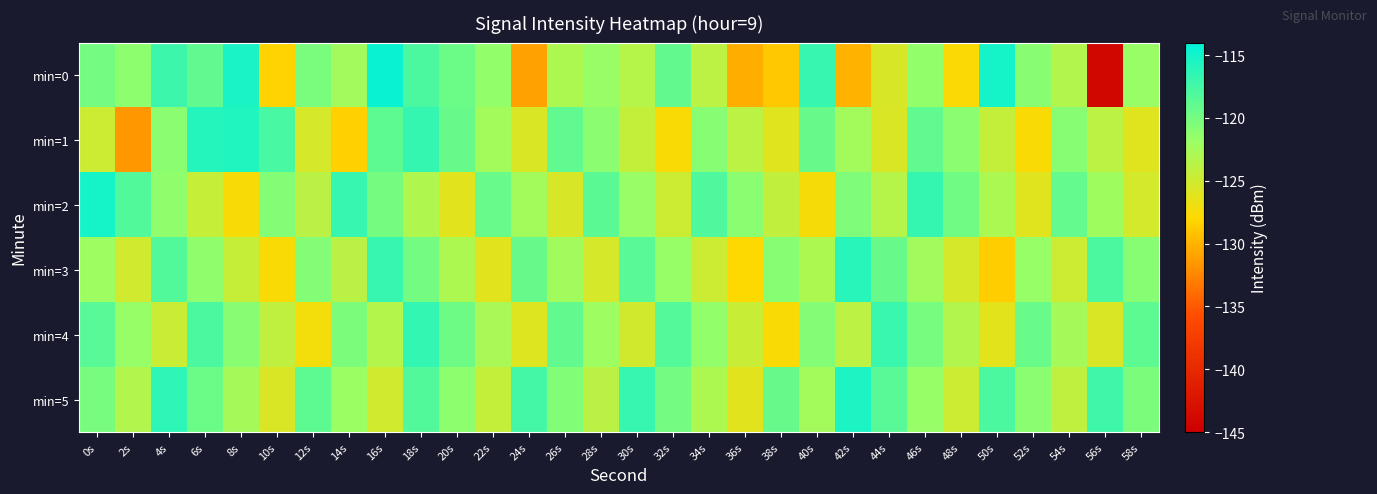

What is the total value across all series at 30s?

-730.2